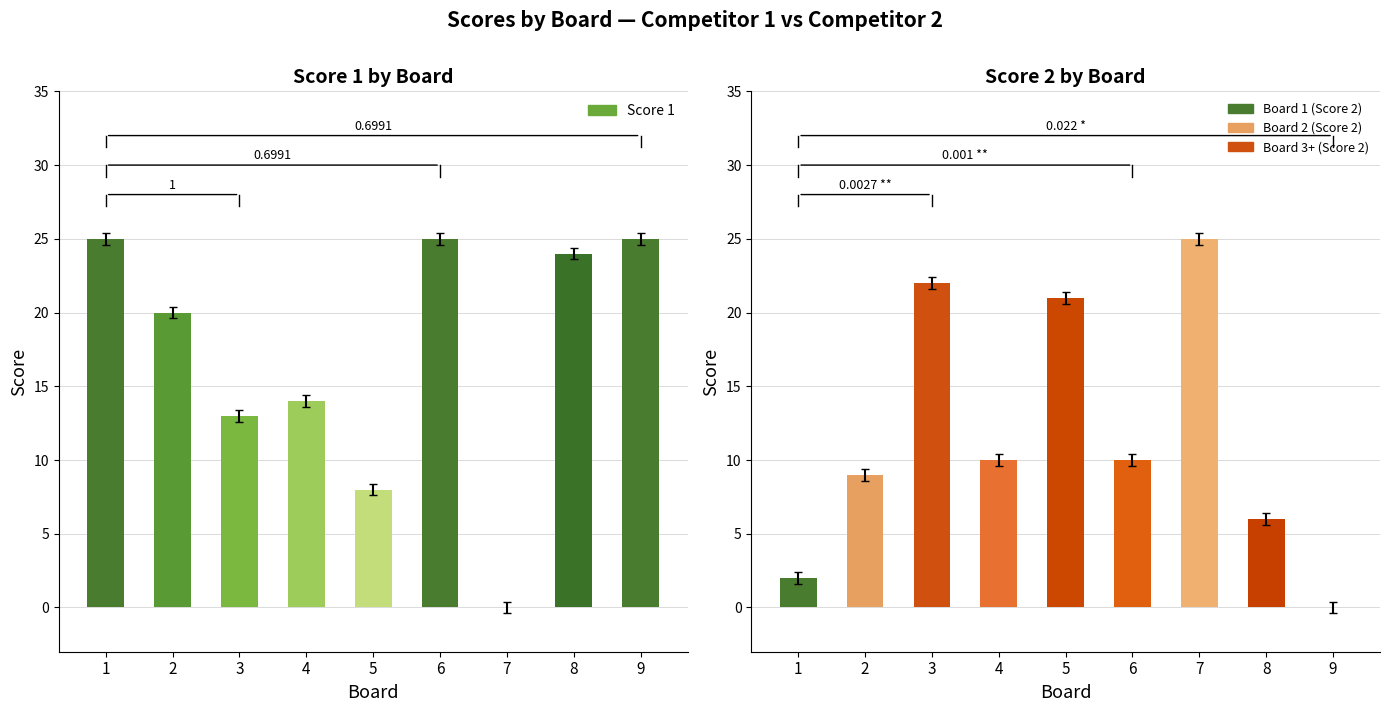

What is the sum of the Score 1 values at 7 and 8?

24